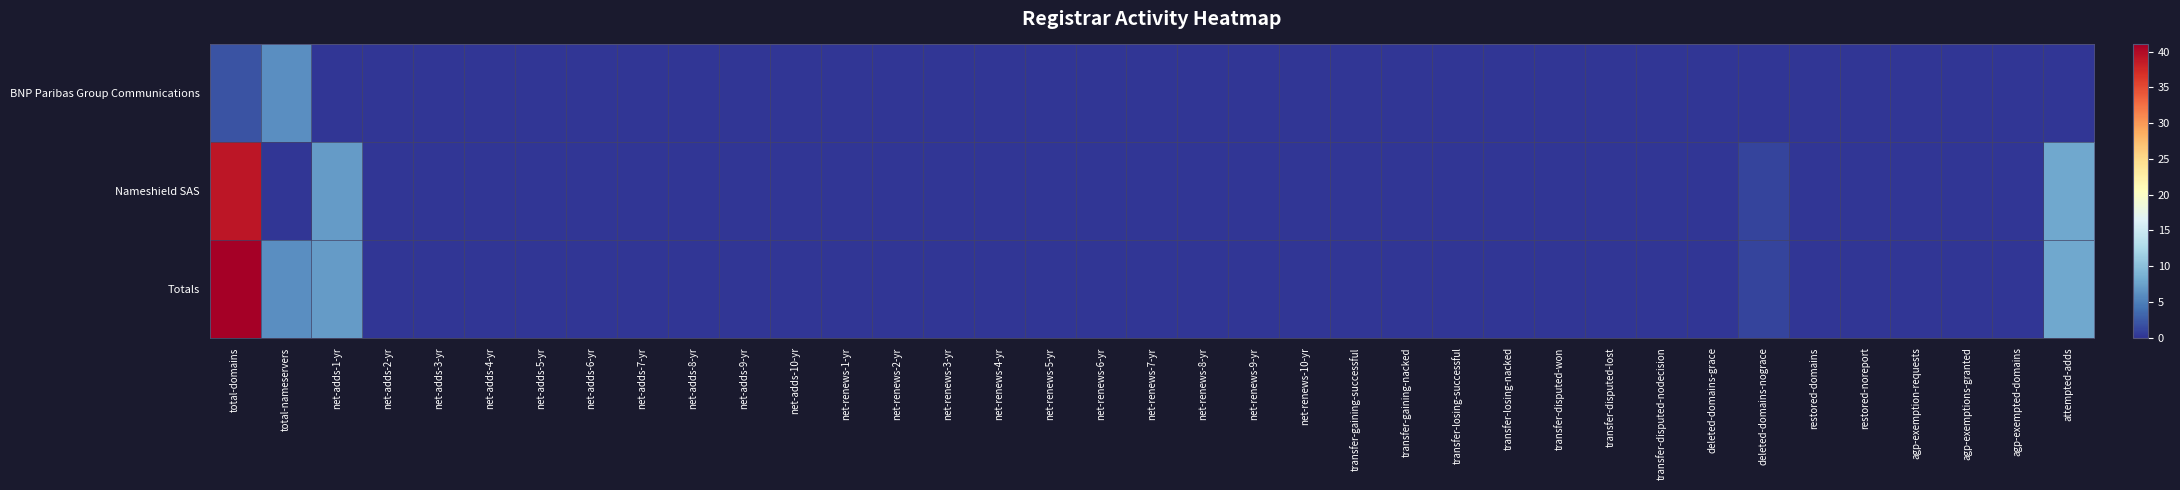

Between net-renews-6-yr and total-nameservers, which is larger?

total-nameservers